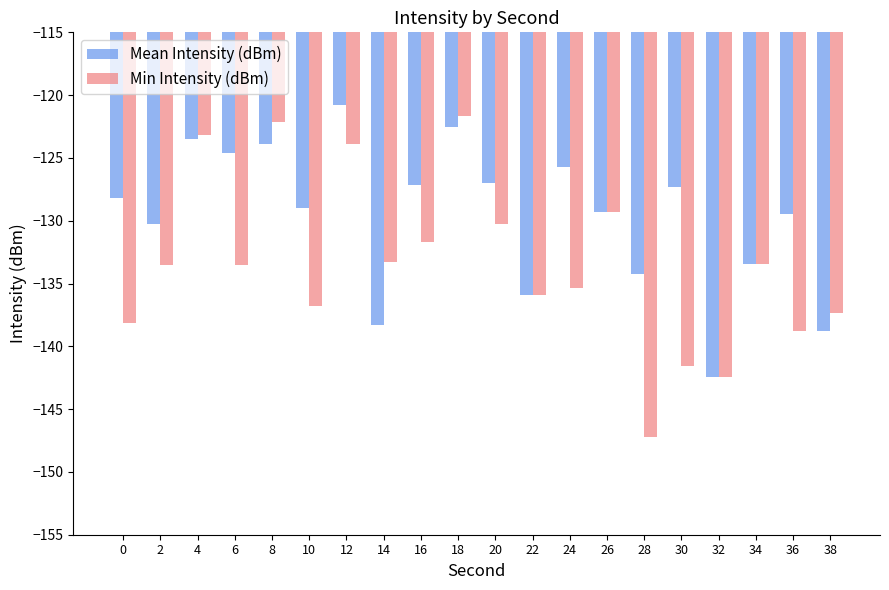

What value does the Mean Intensity (dBm) series have at 2?

-130.3